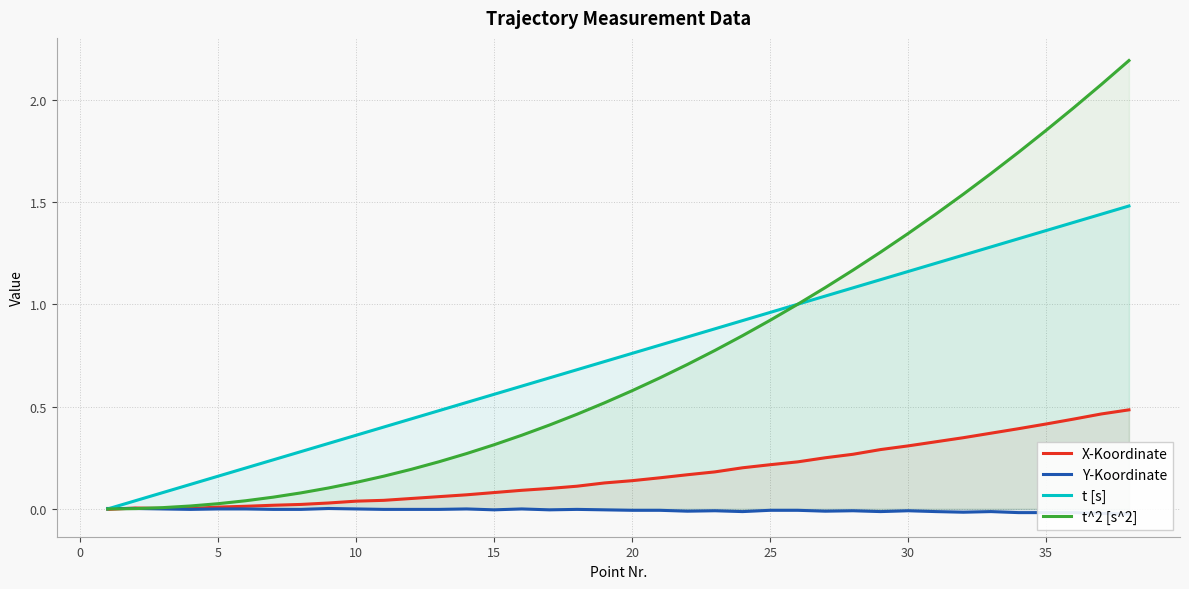

How many values in the X-Koordinate series exceed 0?

37